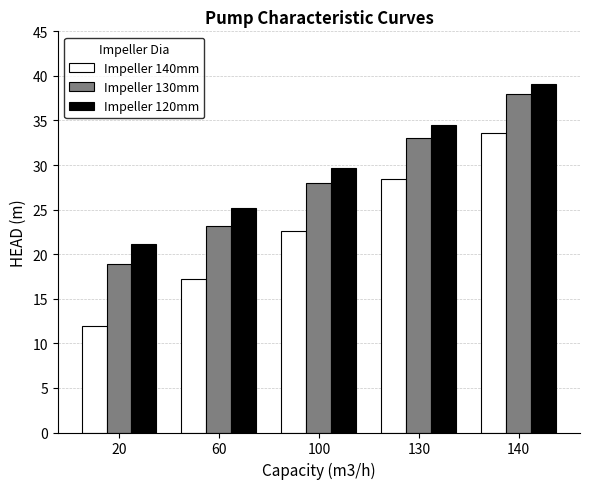

The Impeller 130mm series shows 47.0 at 100. True or false?

False